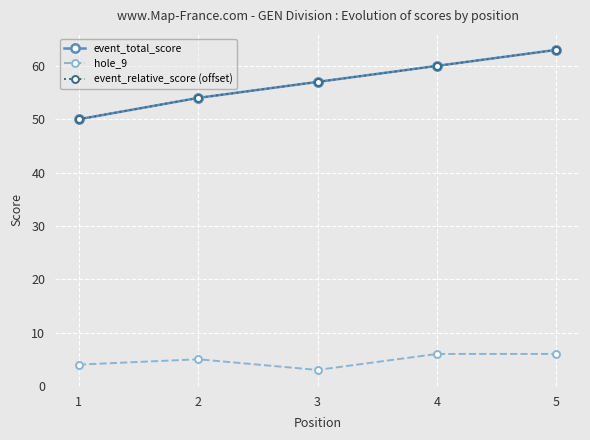

Does the chart have visible grid lines?

Yes